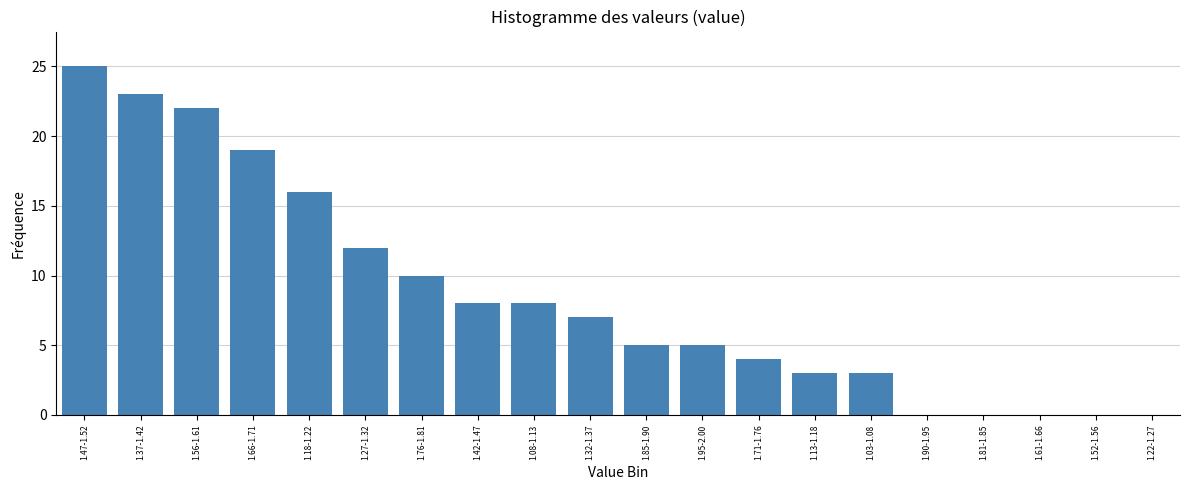

Reading right to left, extract all data points from this chart.

1.22-1.27=0	1.52-1.56=0	1.61-1.66=0	1.81-1.85=0	1.90-1.95=0	1.03-1.08=3	1.13-1.18=3	1.71-1.76=4	1.95-2.00=5	1.85-1.90=5	1.32-1.37=7	1.08-1.13=8	1.42-1.47=8	1.76-1.81=10	1.27-1.32=12	1.18-1.22=16	1.66-1.71=19	1.56-1.61=22	1.37-1.42=23	1.47-1.52=25